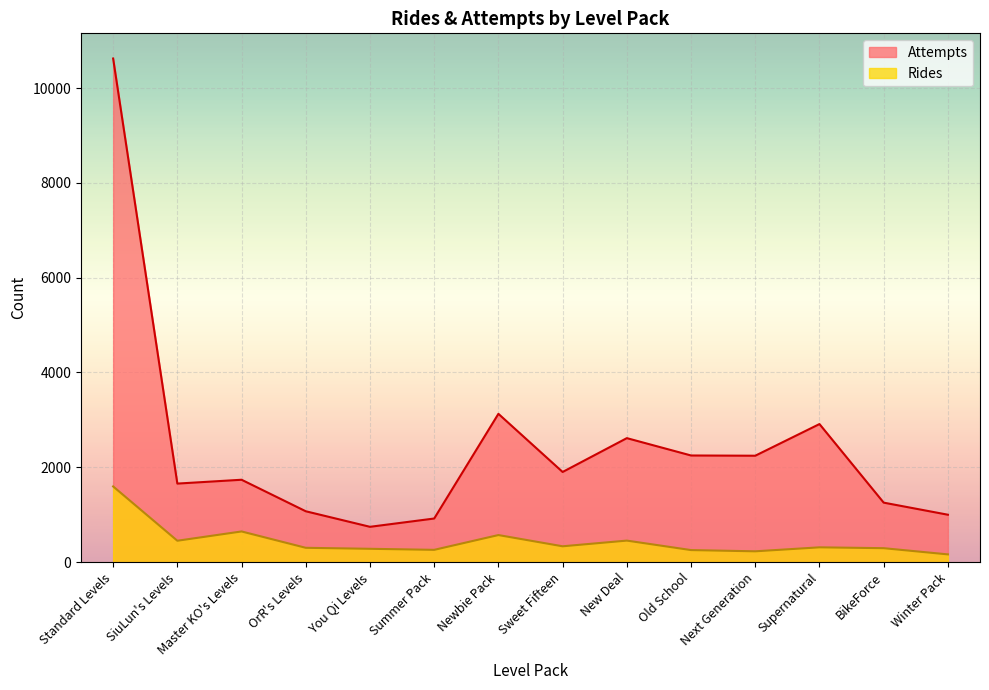

What is the total value across all series at BikeForce?

1547